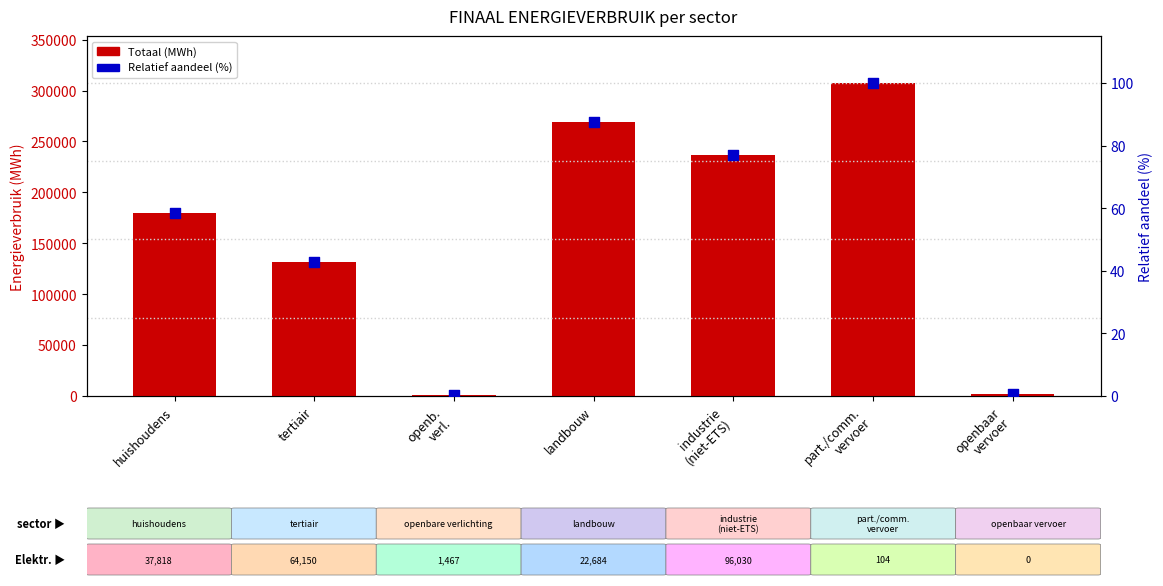

Which series has the largest total across all categories?

Totaal (MWh)